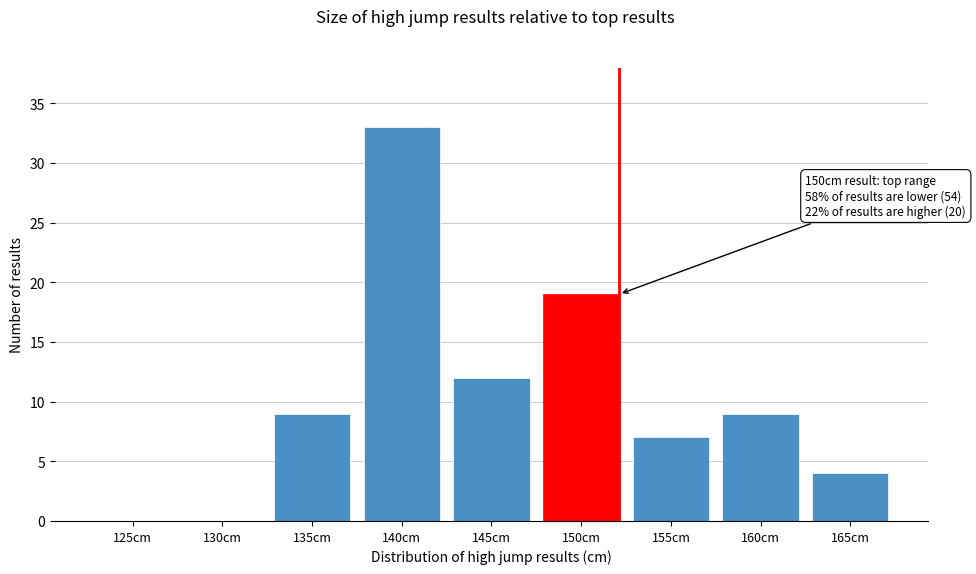

Reading left to right, extract all data points from this chart.

125cm=0	130cm=0	135cm=9	140cm=33	145cm=12	150cm=19	155cm=7	160cm=9	165cm=4